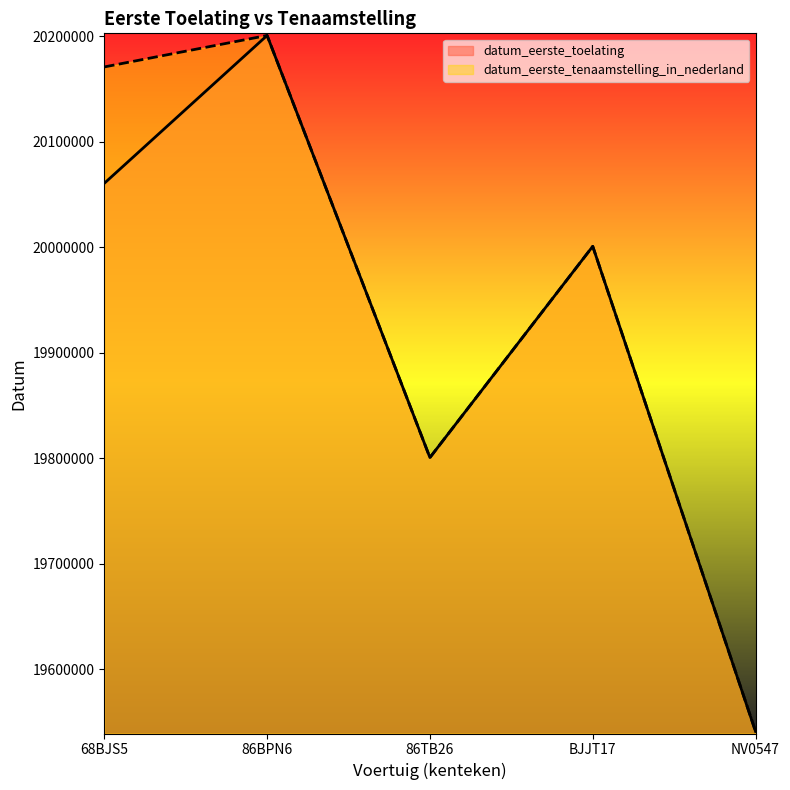

Which series has the largest total across all categories?

datum_eerste_tenaamstelling_in_nederland